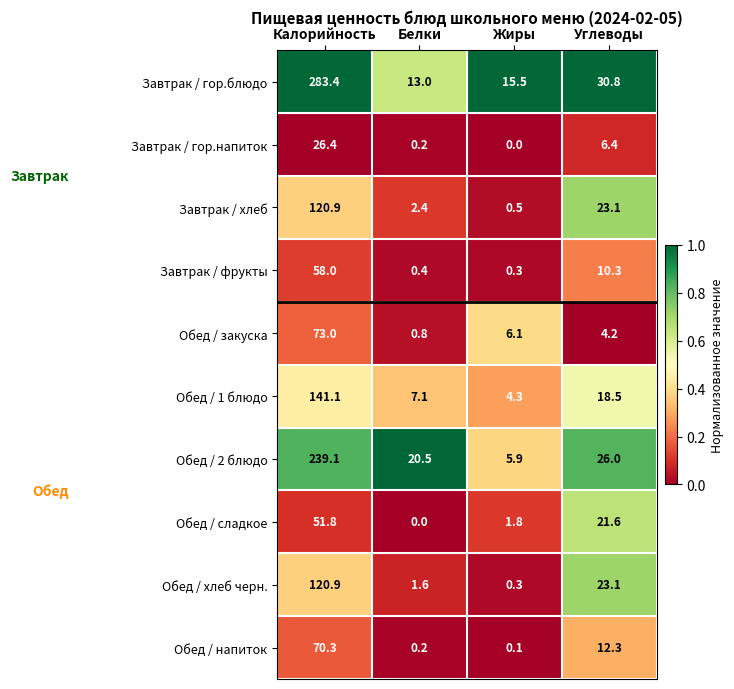

Between Калорийность and Белки, which series saw the biggest shift?

Завтрак / гор.блюдо